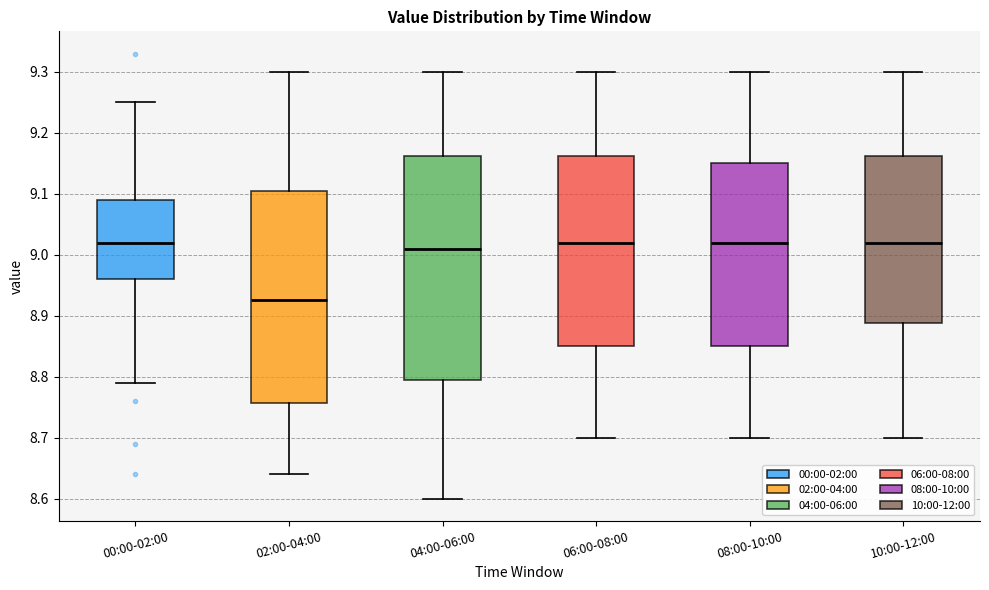

Where does the lower whisker of the box for 10:00-12:00 end on the y-axis? The values are not printed on the chart, so give them approximately, as read against the axis.

8.70